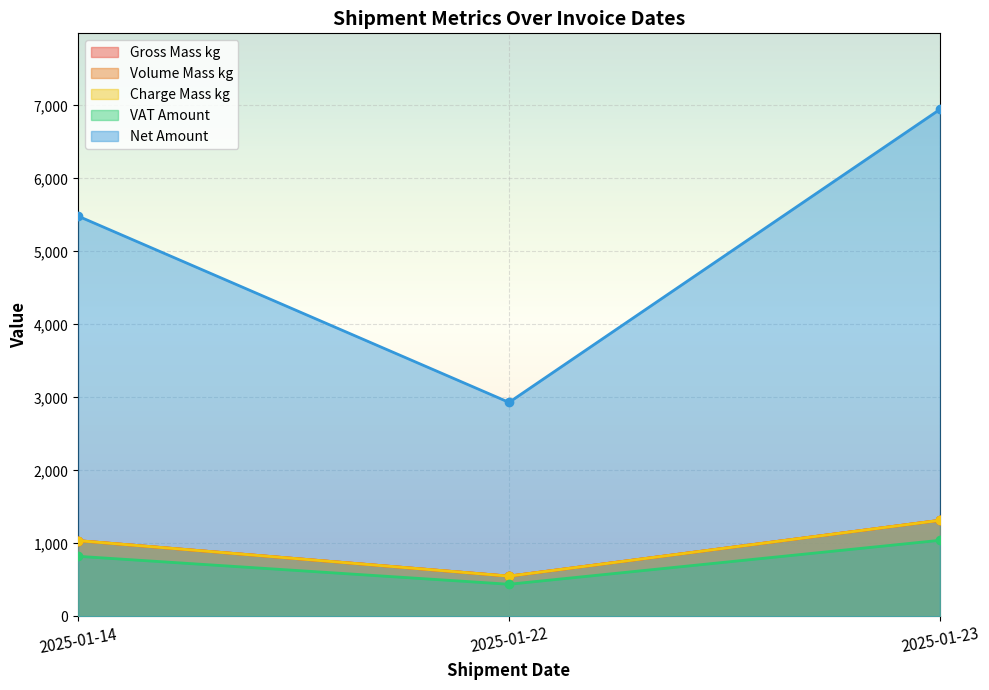

The value of Charge Mass kg at 2025-01-14 is 610.3. True or false?

False